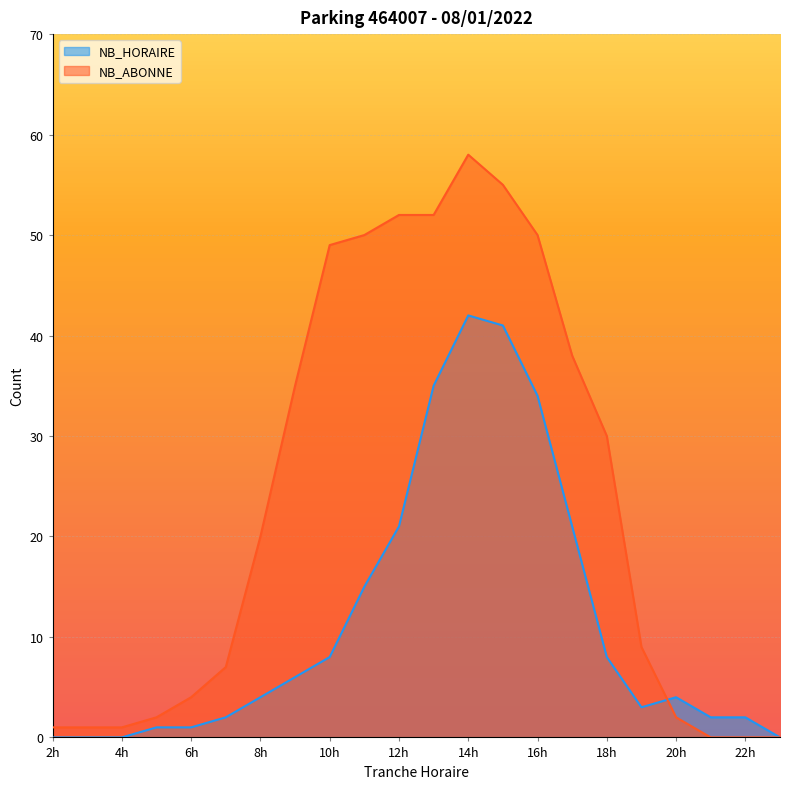

Which category has the highest value in the NB_ABONNE series?

14h